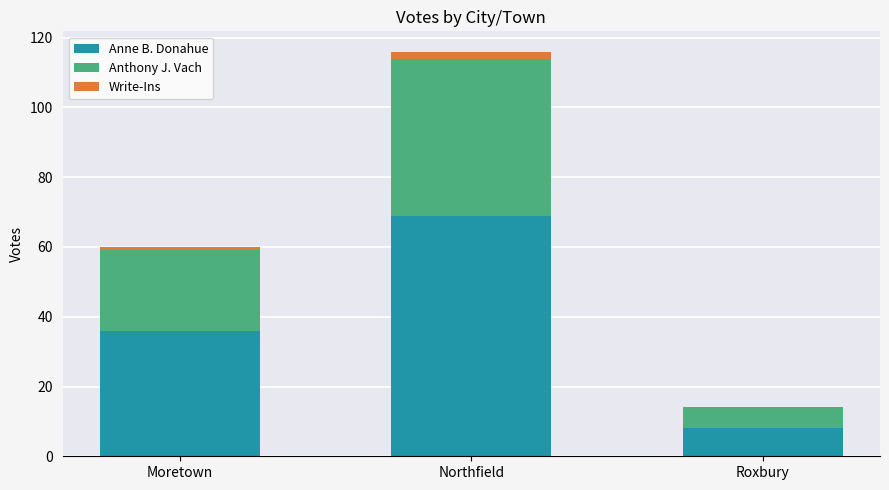

At which label is Anne B. Donahue closest to 38?

Moretown